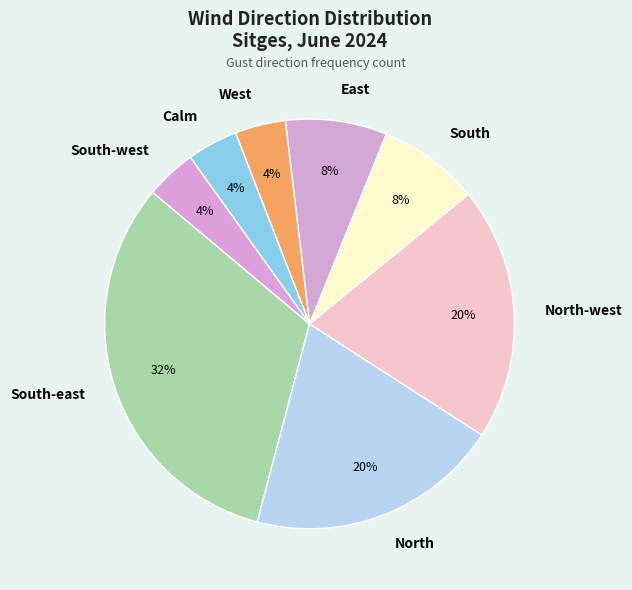

Is it true that North is 11% of the pie?

False